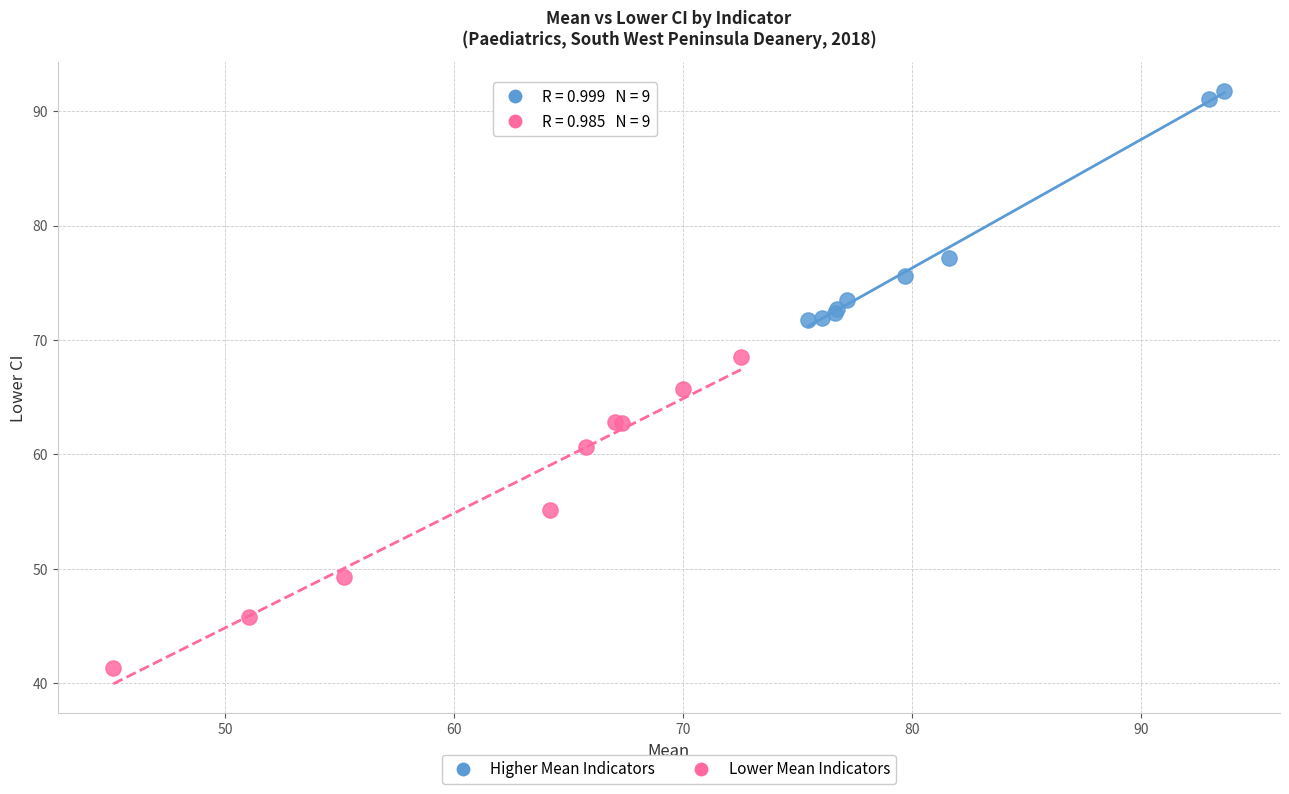

Which series reaches the maximum Y coordinate?

Higher Mean Indicators